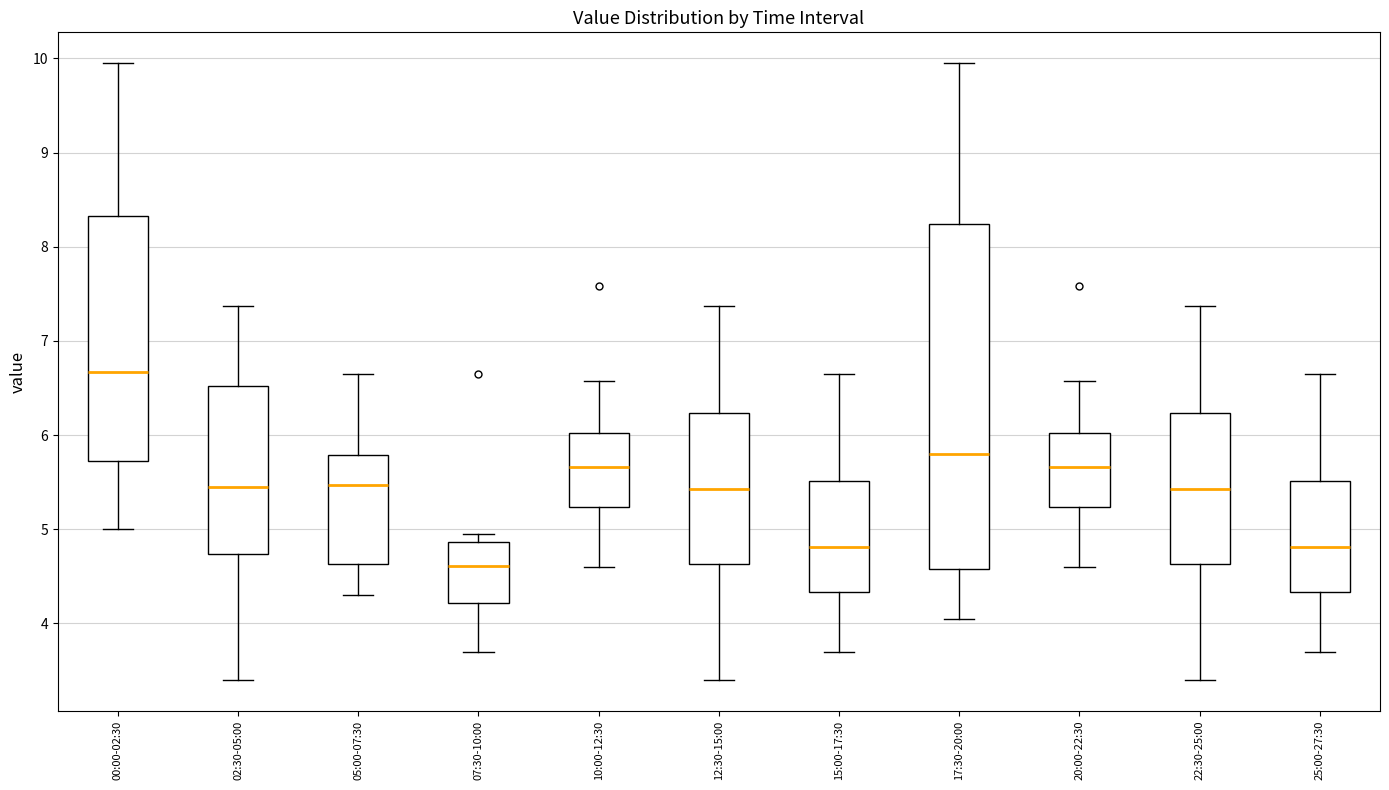

Reading left to right, read every box against the y-axis: the position of its median line, the range the box covers, and the ends of its whiskers. The values are not printed on the chart, so give them approximately, as read against the axis.

00:00-02:30: median 6.7, box 5.7 to 8.3, whiskers 5.0 to 10.0
02:30-05:00: median 5.5, box 4.7 to 6.5, whiskers 3.4 to 7.4
05:00-07:30: median 5.5, box 4.6 to 5.8, whiskers 4.3 to 6.7
07:30-10:00: median 4.6, box 4.2 to 4.9, whiskers 3.7 to 5.0
10:00-12:30: median 5.7, box 5.2 to 6.0, whiskers 4.6 to 6.6
12:30-15:00: median 5.4, box 4.6 to 6.2, whiskers 3.4 to 7.4
15:00-17:30: median 4.8, box 4.3 to 5.5, whiskers 3.7 to 6.7
17:30-20:00: median 5.8, box 4.6 to 8.2, whiskers 4.1 to 10.0
20:00-22:30: median 5.7, box 5.2 to 6.0, whiskers 4.6 to 6.6
22:30-25:00: median 5.4, box 4.6 to 6.2, whiskers 3.4 to 7.4
25:00-27:30: median 4.8, box 4.3 to 5.5, whiskers 3.7 to 6.7